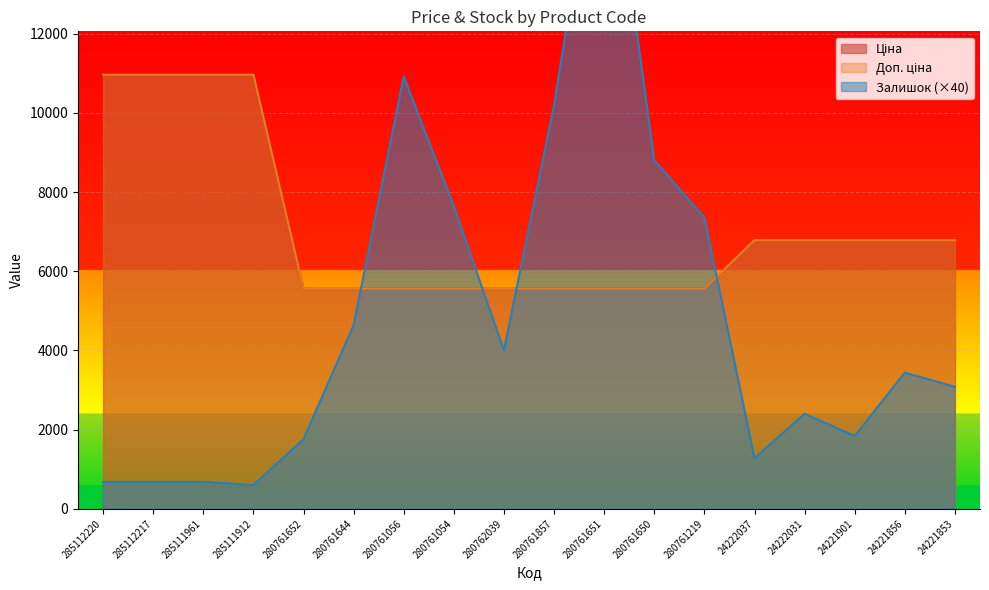

What is the difference between the second highest and second lowest values in the Залишок series?

10240.0